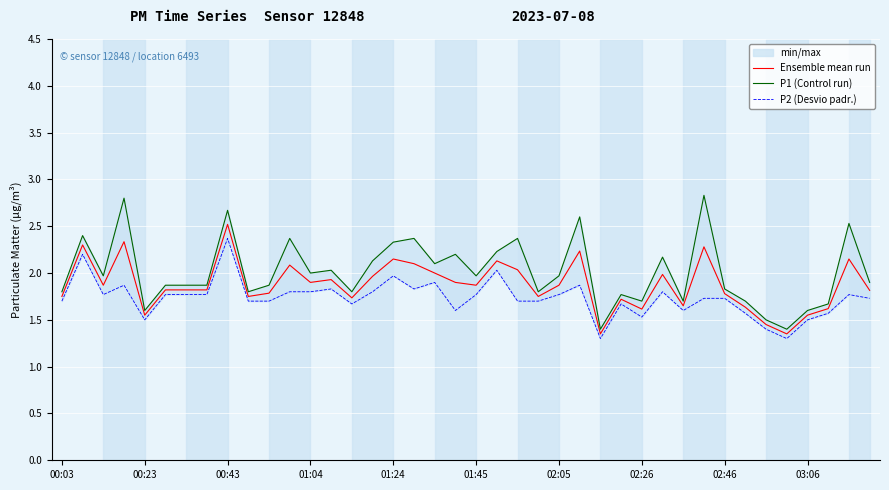

What is the difference between the maximum and minimum values in the P2 (Desvio padr.) series?

1.1